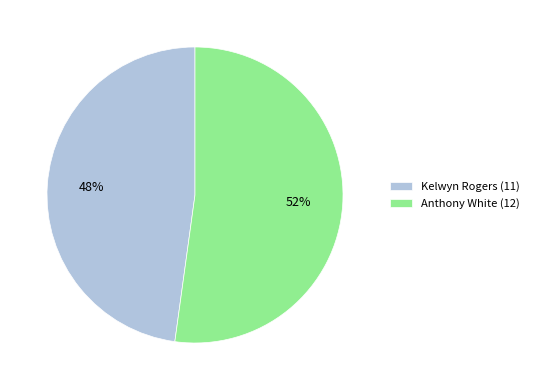

How many segments does this pie chart have?

2